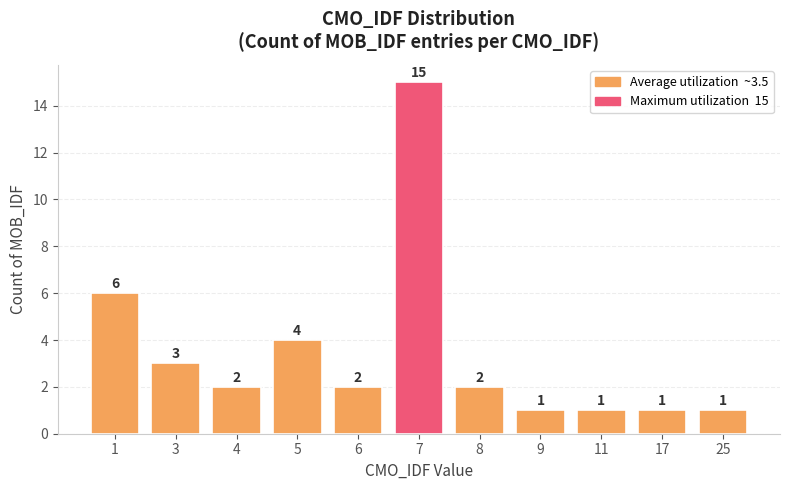

Between 6 and 7, which is larger?

7